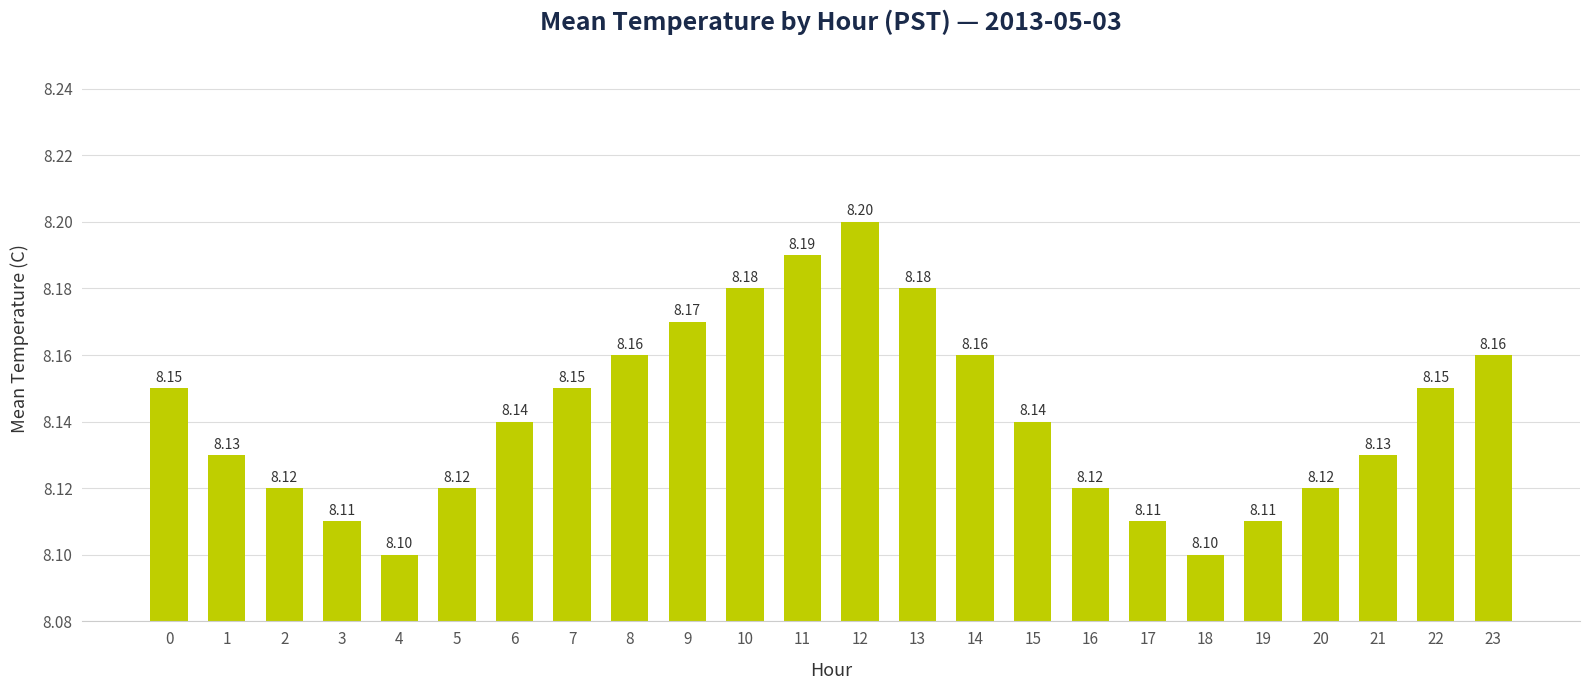

What is the difference between the second highest and minimum values?

0.1